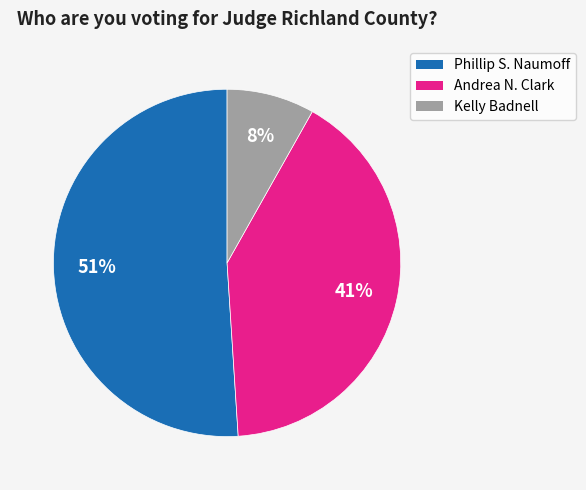

To the nearest percent, what is the average slice percentage?

33%